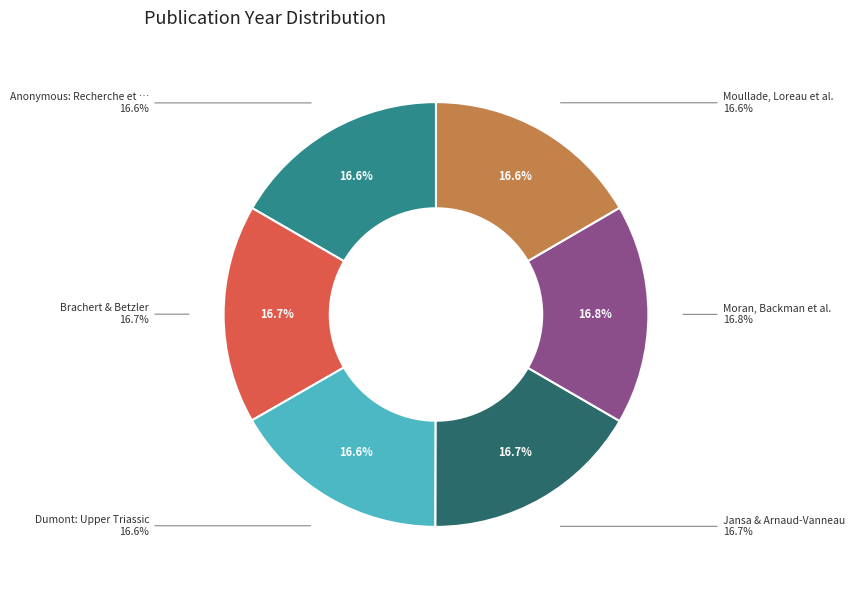

Approximately how many times larger is the value at Anonymous: Recherche et quantification compared to Dumont: Upper Triassic?

1.0